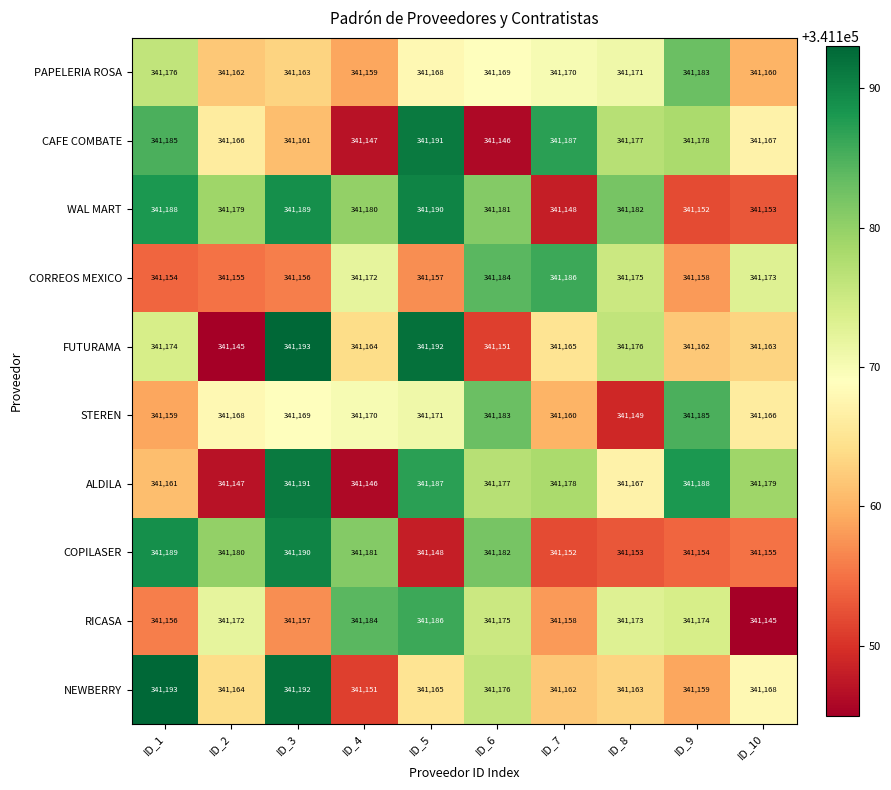

At which label does RICASA reach its peak?

ID_5